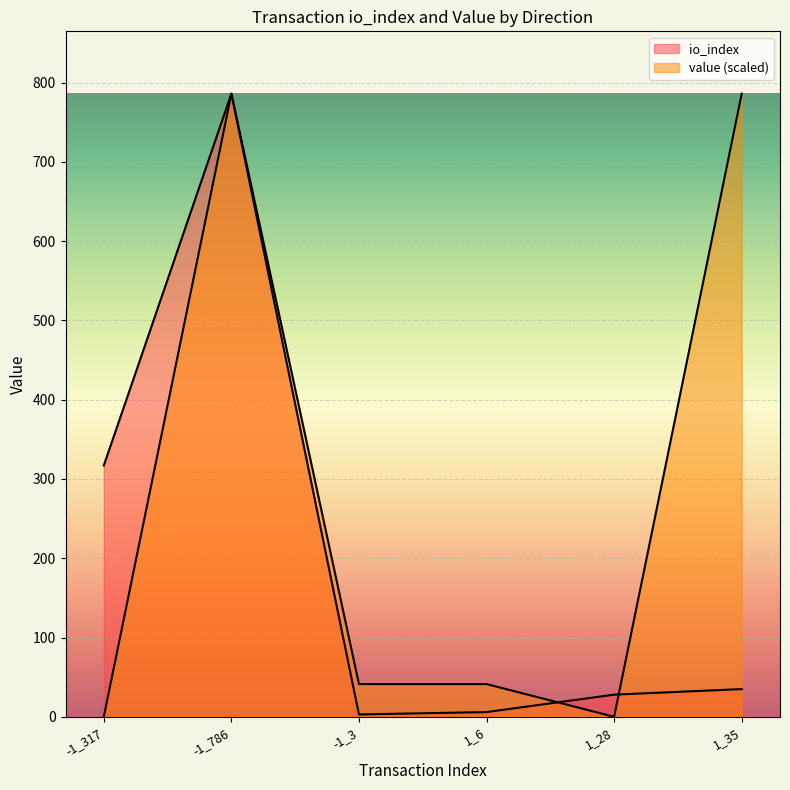

What is the value of the value point at the 3rd from the left?

41.3